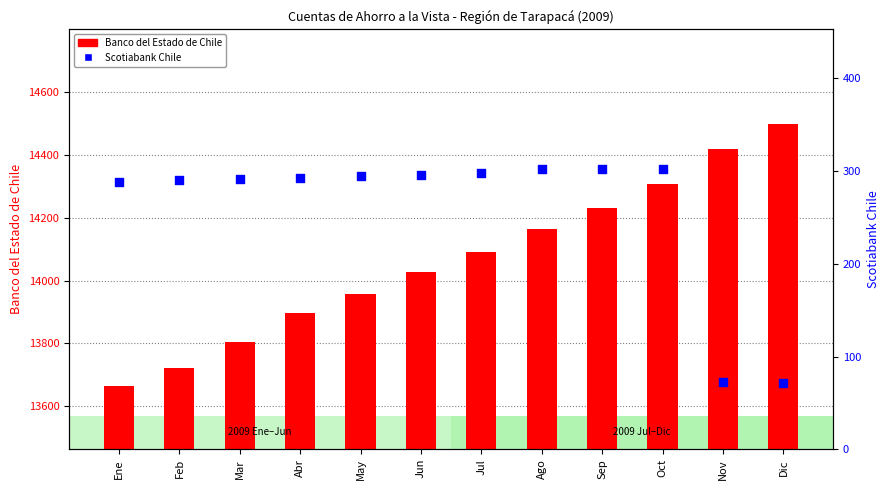

Which series has the widest spread of Y values?

Banco del Estado de Chile